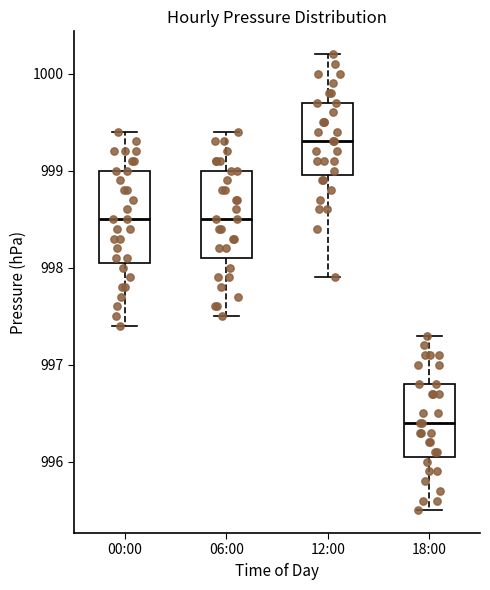

Which box's median line is the lowest?

18:00